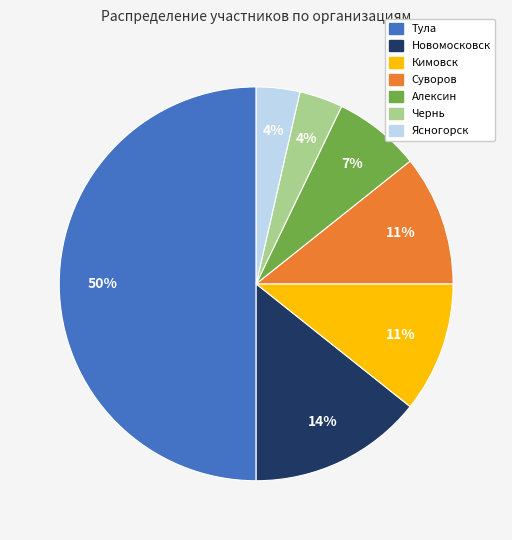

To the nearest percent, what portion does Тула represent?

50%